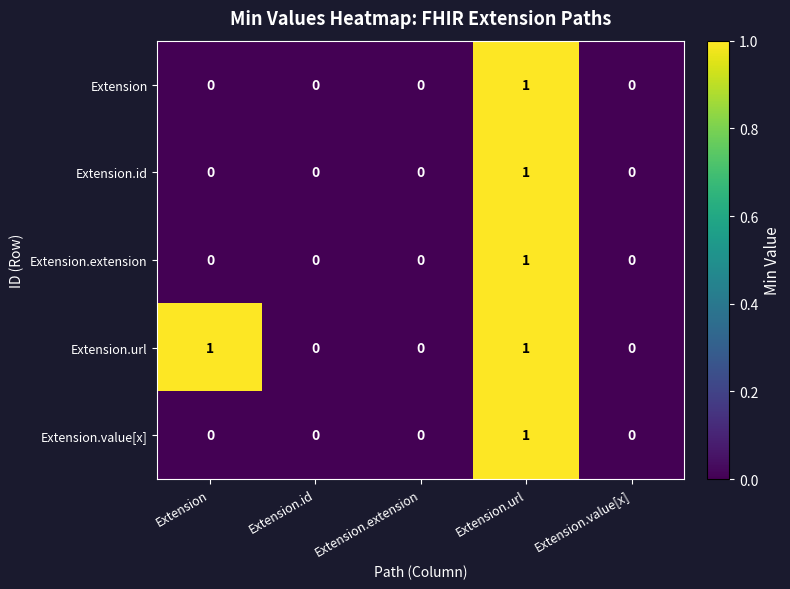

What is the maximum value shown in the chart?

1